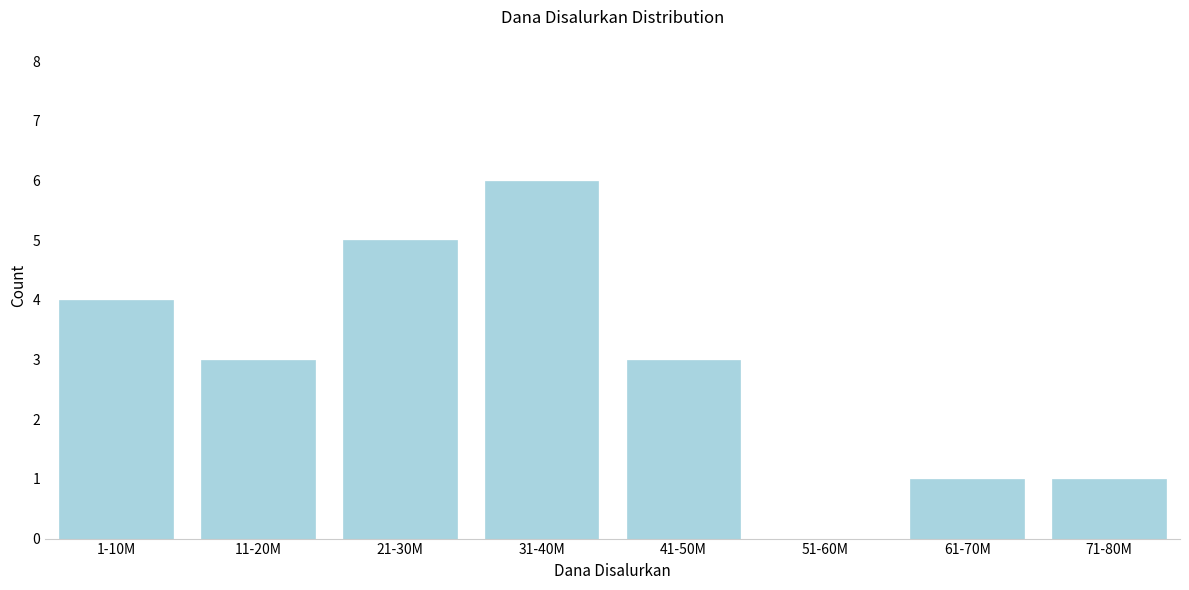

Reading left to right, what are all the values shown in this chart?

1-10M=4	11-20M=3	21-30M=5	31-40M=6	41-50M=3	51-60M=0	61-70M=1	71-80M=1